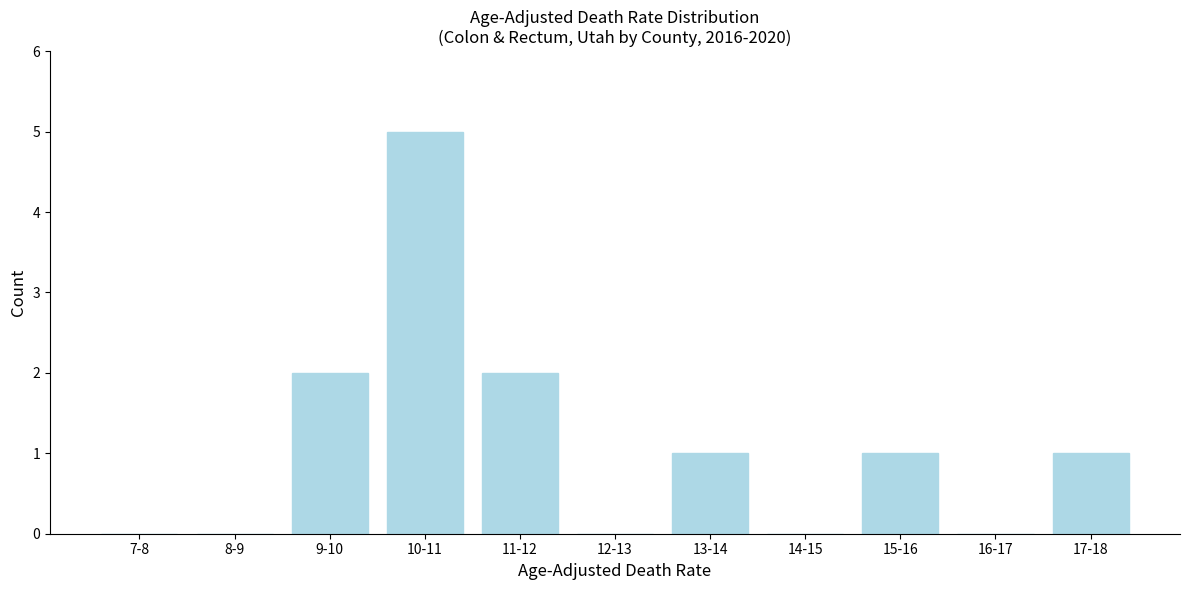

Reading right to left, list all the values displayed in this chart.

17-18=1	16-17=0	15-16=1	14-15=0	13-14=1	12-13=0	11-12=2	10-11=5	9-10=2	8-9=0	7-8=0